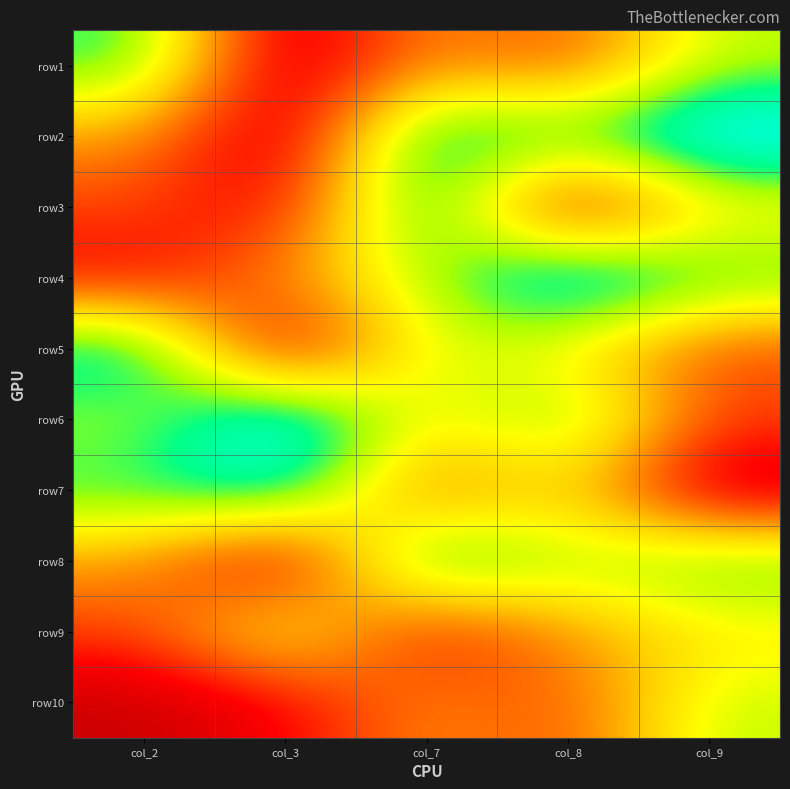

Which label corresponds to the smallest value in the chart?

col_3